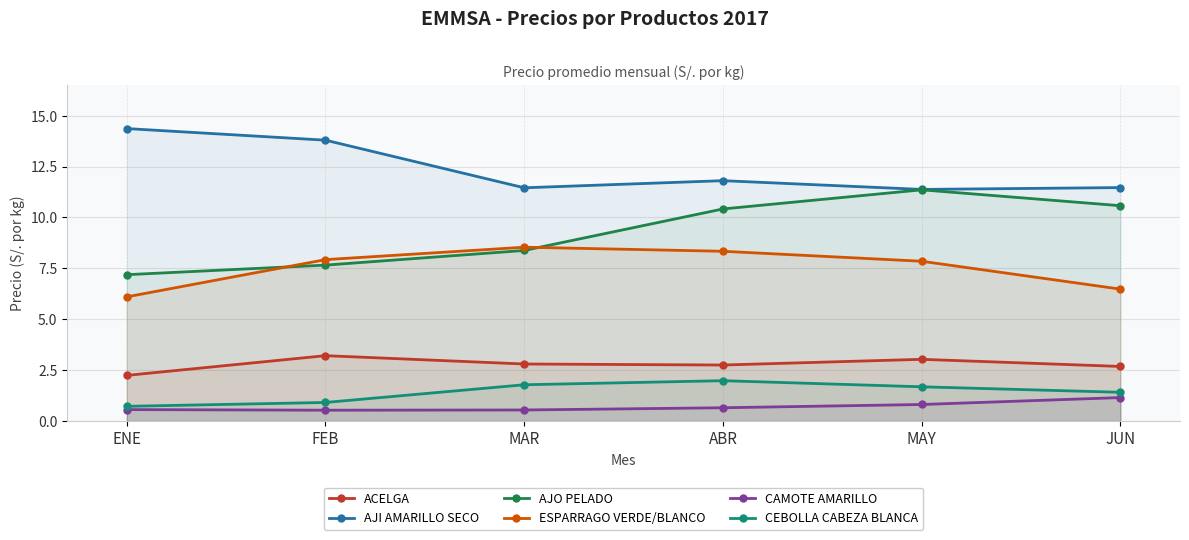

What position from the left is ABR?

4